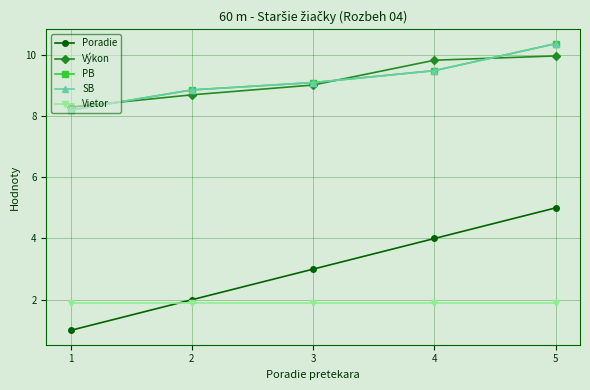

Which series has the widest spread of values?

Poradie